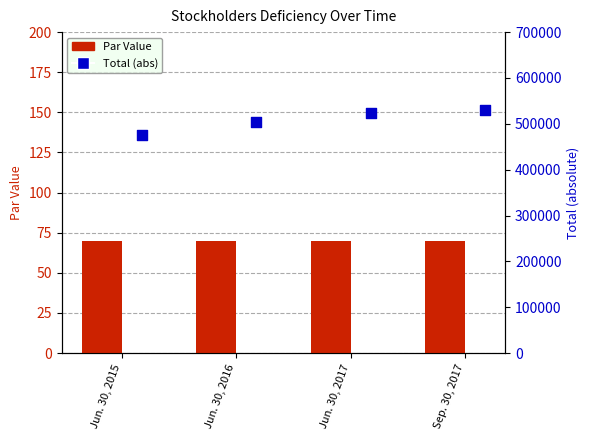

At how many categories does at least one series exceed 338017?

4